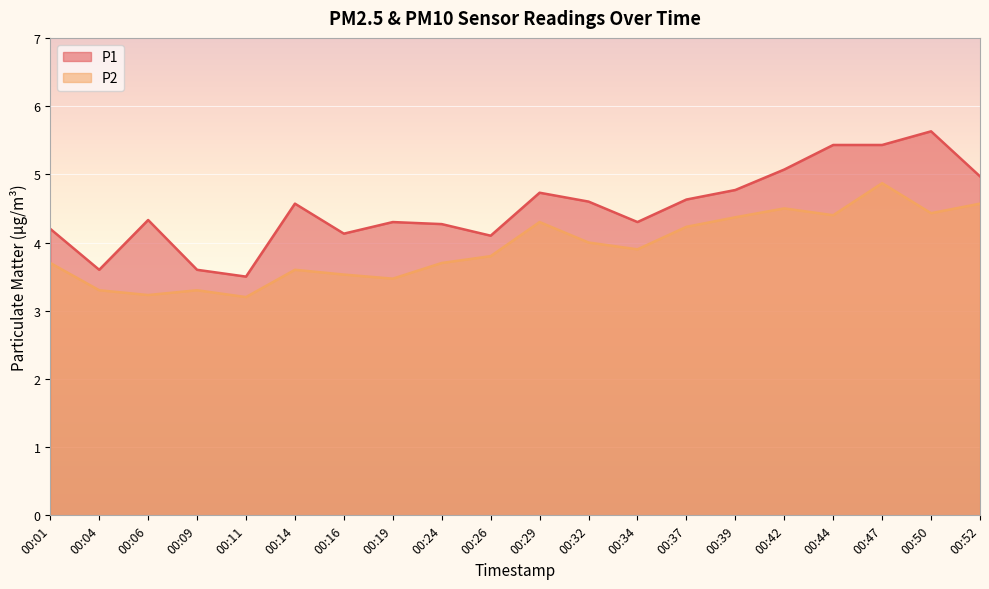

What value does the P2 series have at 00:11?

3.2